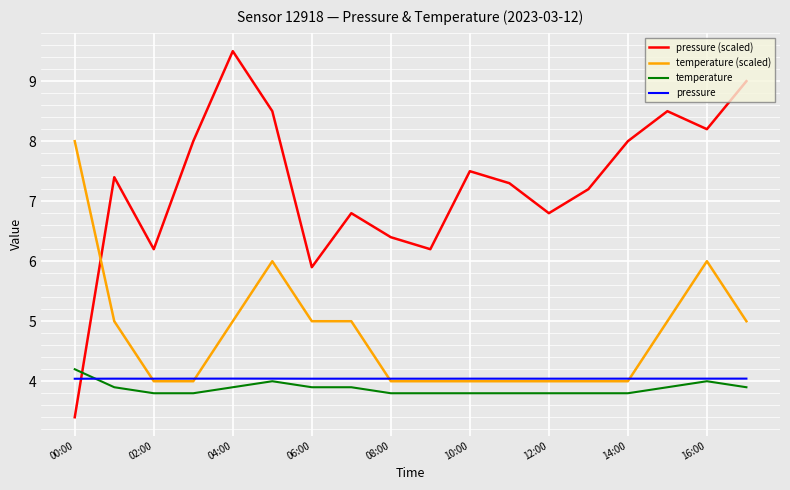

Which series has the largest range (max minus min)?

pressure (scaled)